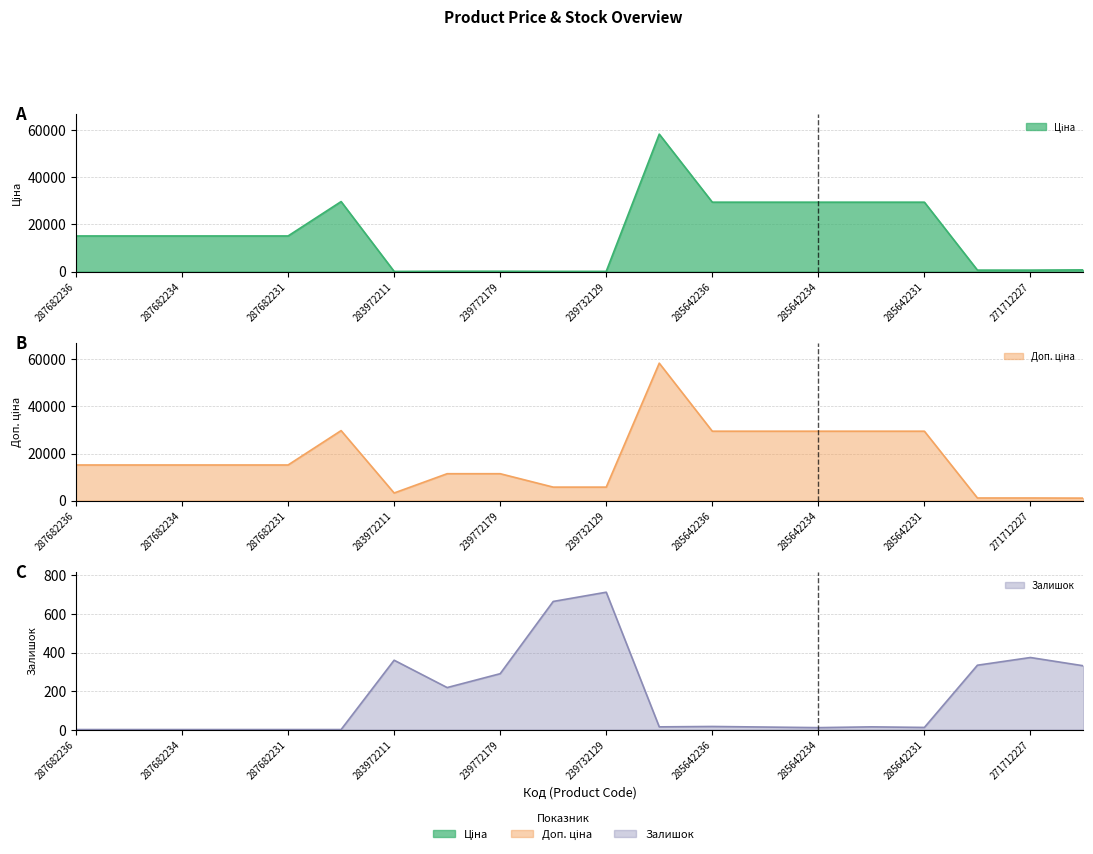

How many data points in Залишок are above 14?

9